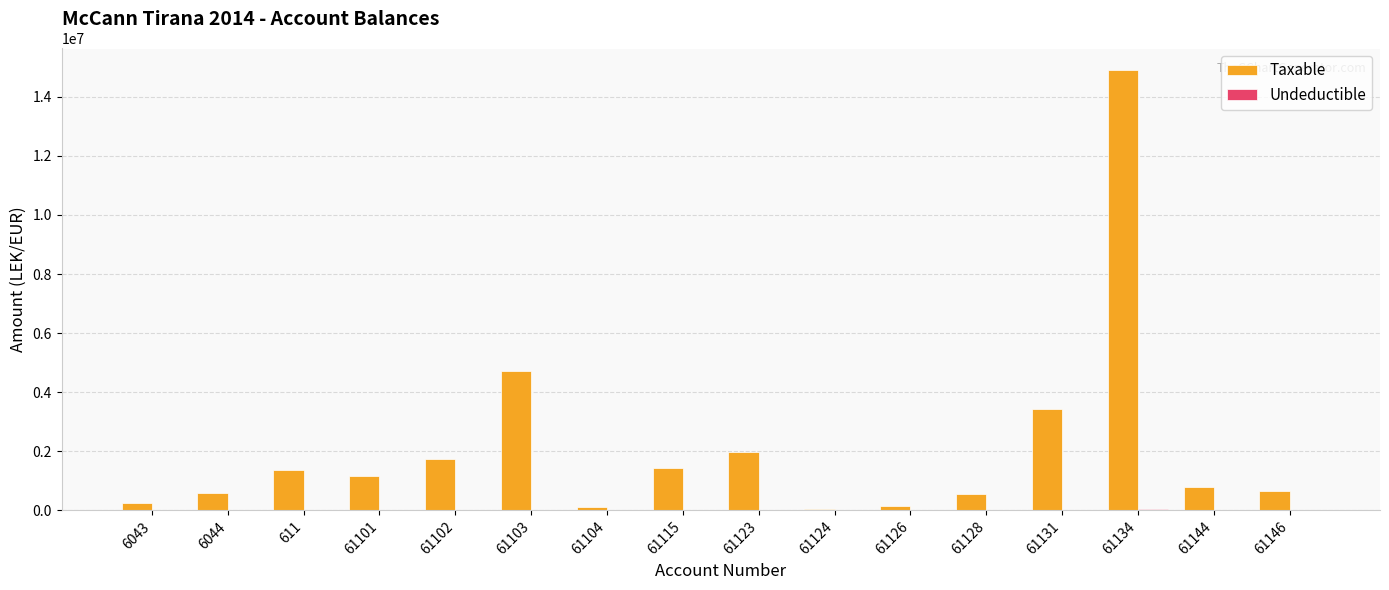

Between 61101 and 61103, which series saw the biggest shift?

Taxable